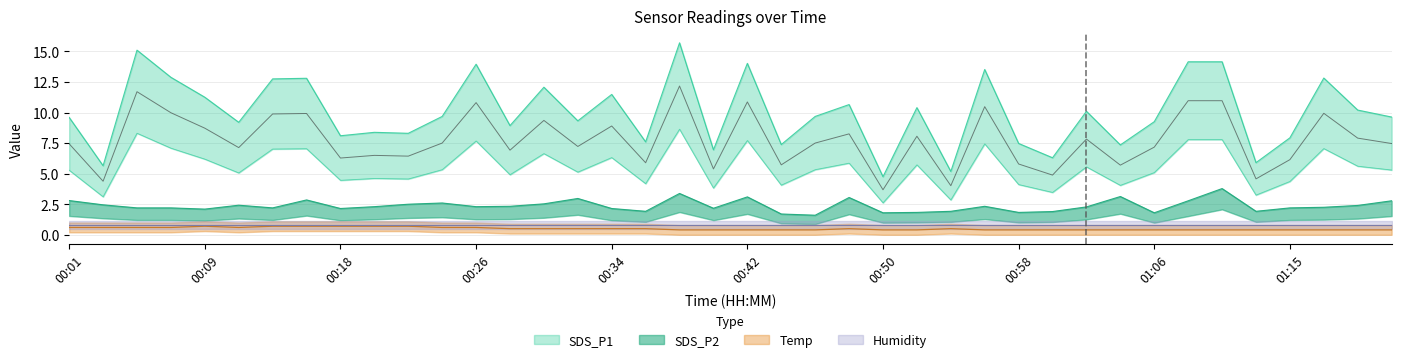

What is the value of the SDS_P2 point at the 27th from the left?

1.9